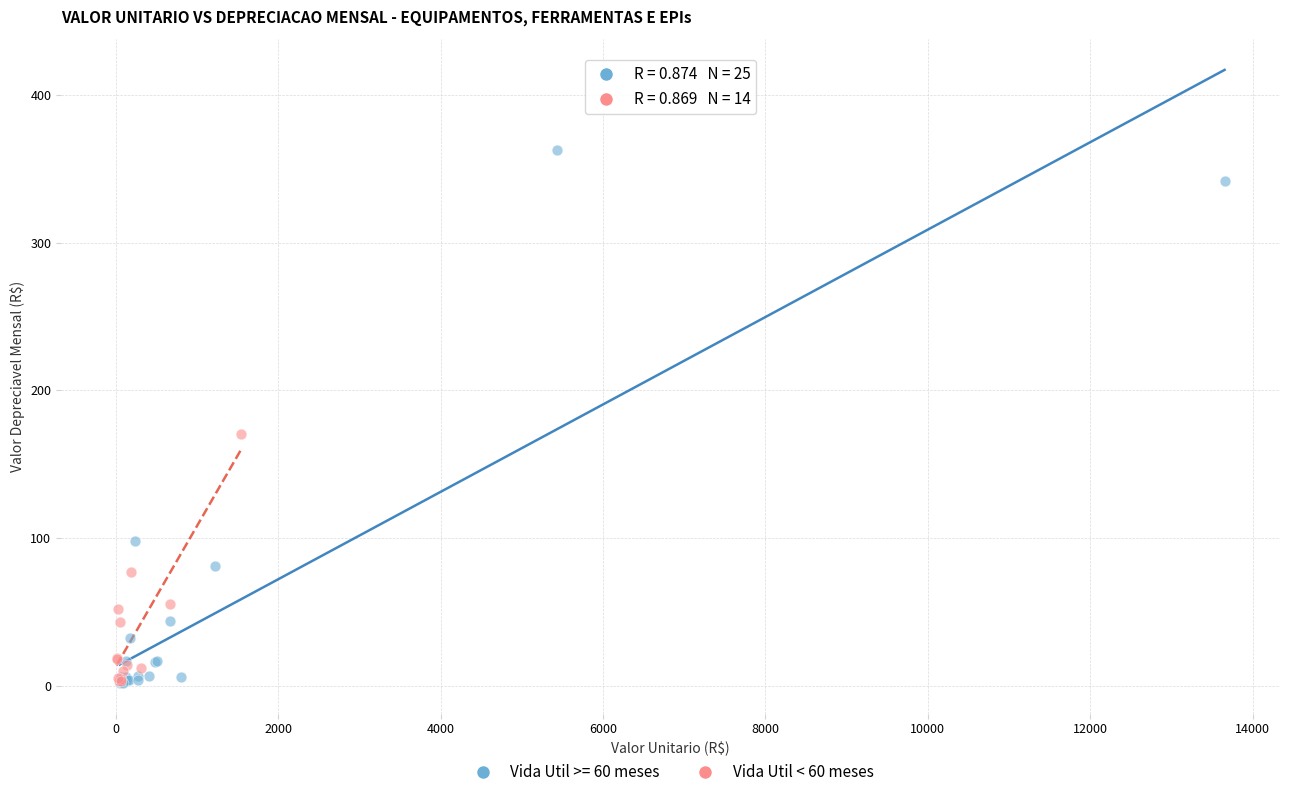

Which series contains the highest Y value?

Vida Util >= 60 meses